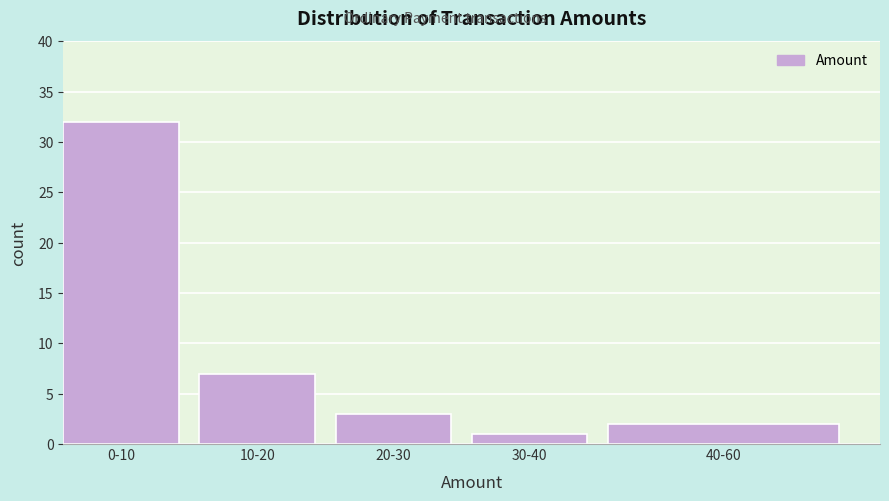

Reading left to right, list all the values displayed in this chart.

32	7	3	1	2